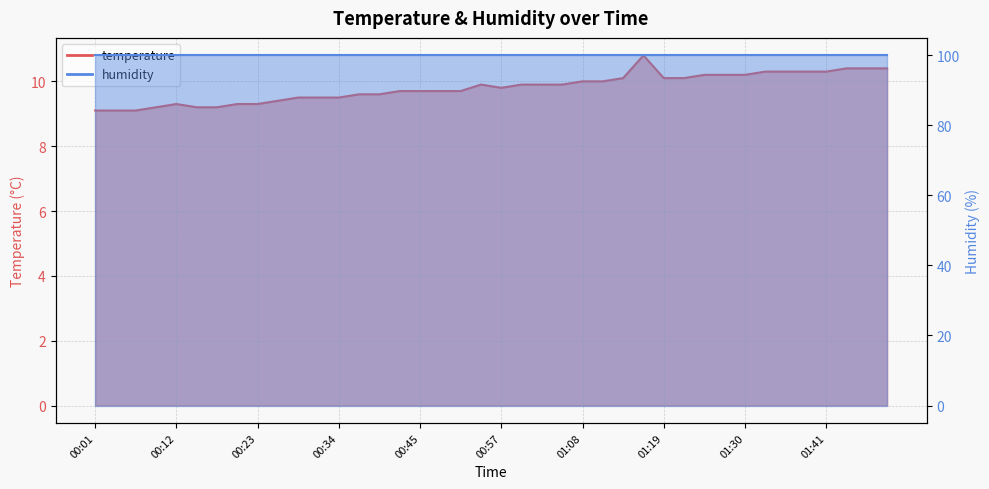

What position from the right is 00:40?

26